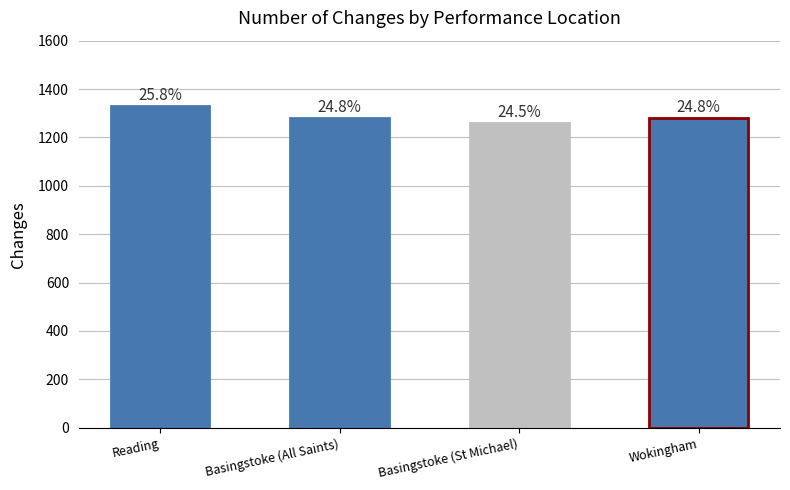

Reading left to right, transcribe all the data shown in this chart.

Reading=1331	Basingstoke (All Saints)=1280	Basingstoke (St Michael)=1260	Wokingham=1280